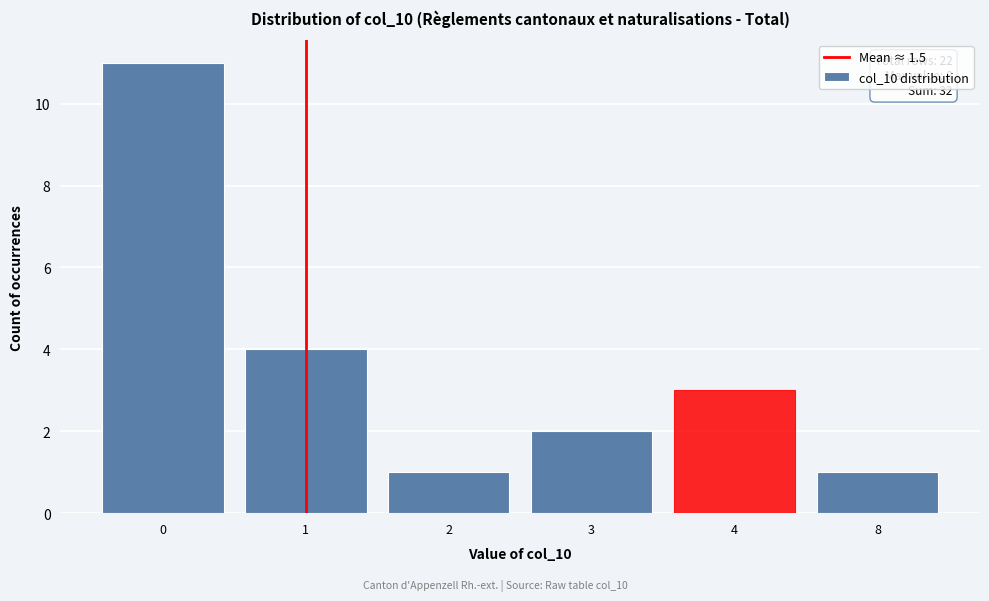

Reading right to left, what are all the values shown in this chart?

1	3	2	1	4	11